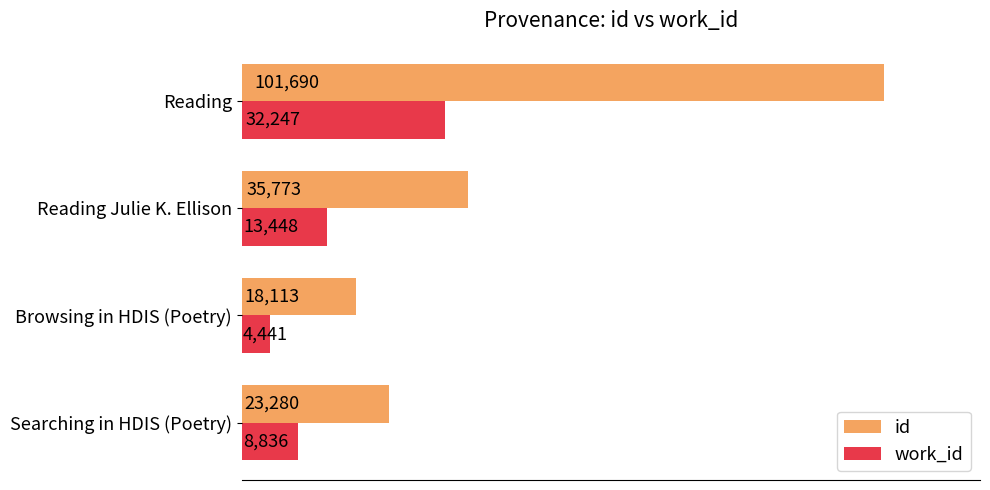

Where is id nearest to the value 59901?

Reading Julie K. Ellison